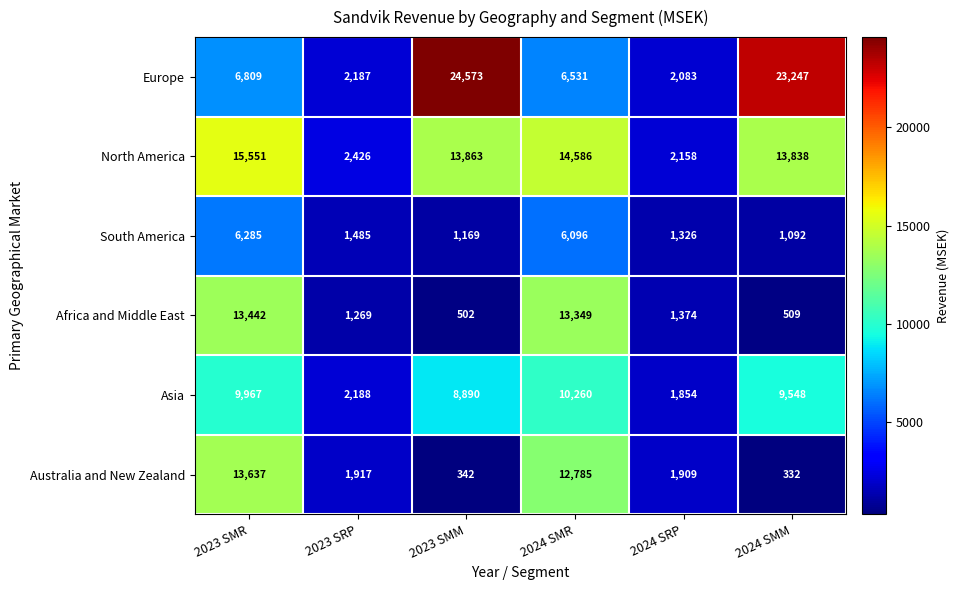

What is the total value across all series at 2024 SMR?

63607